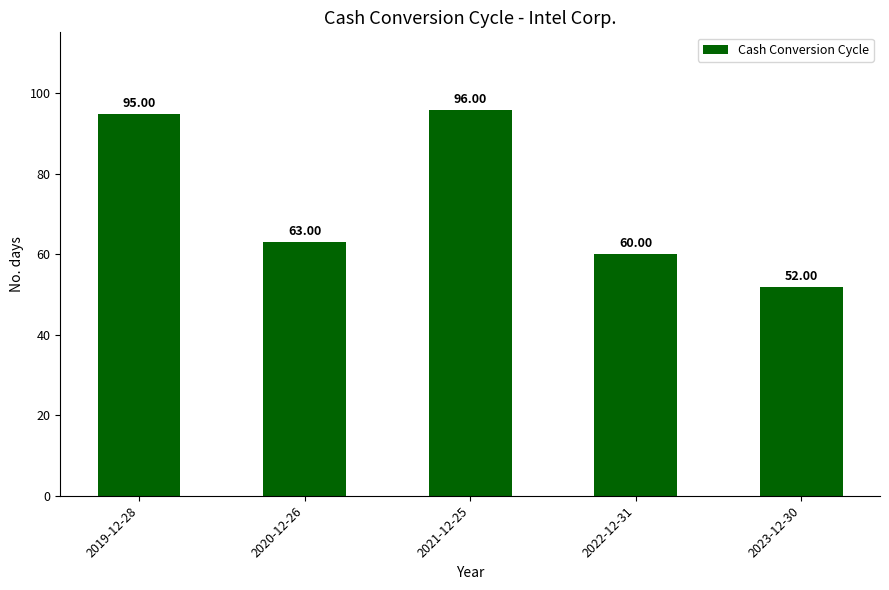

What is the change in value from 2022-12-31 to 2023-12-30?

-8